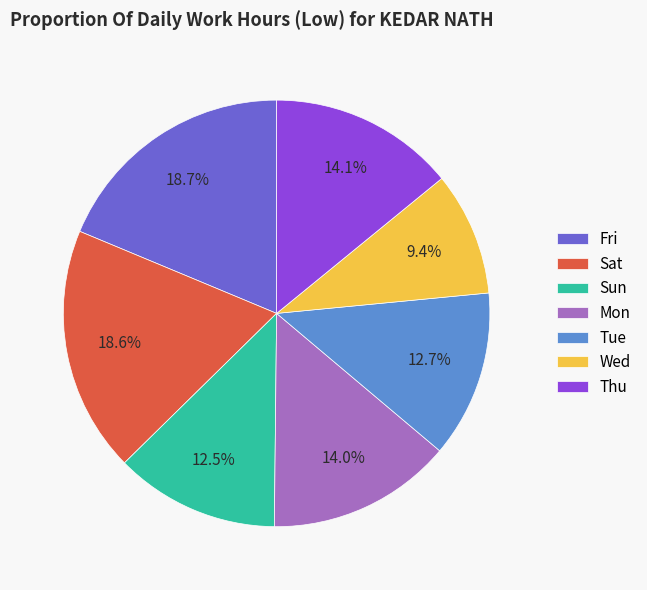

Count the number of slices in the pie.

7